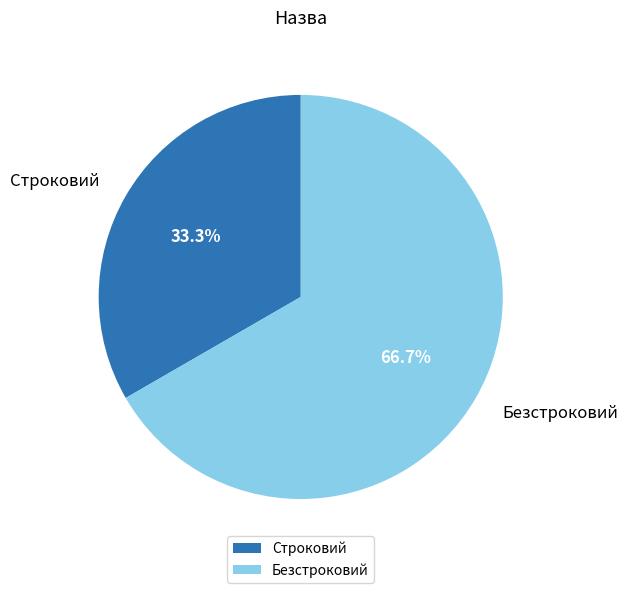

How many slices are in this pie chart?

2